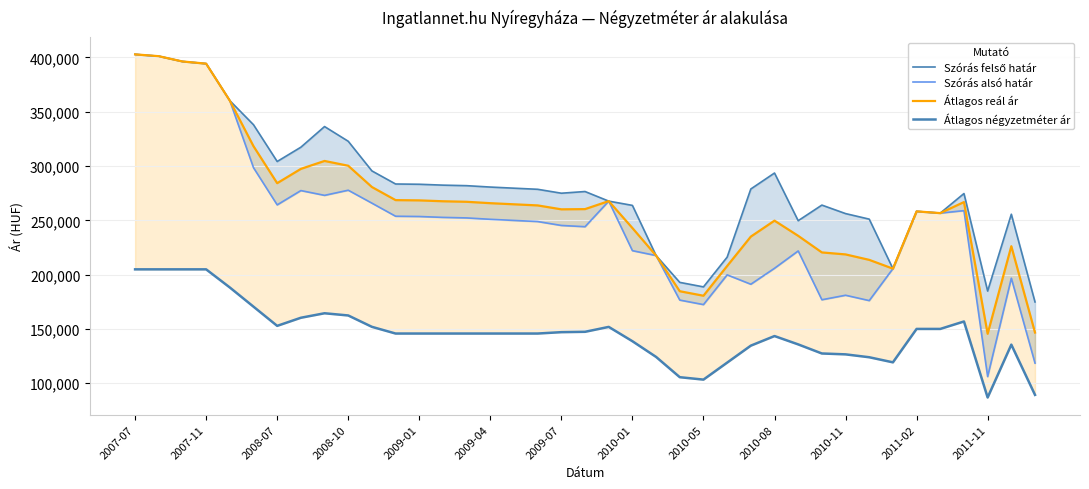

How many series are shown in this chart?

4